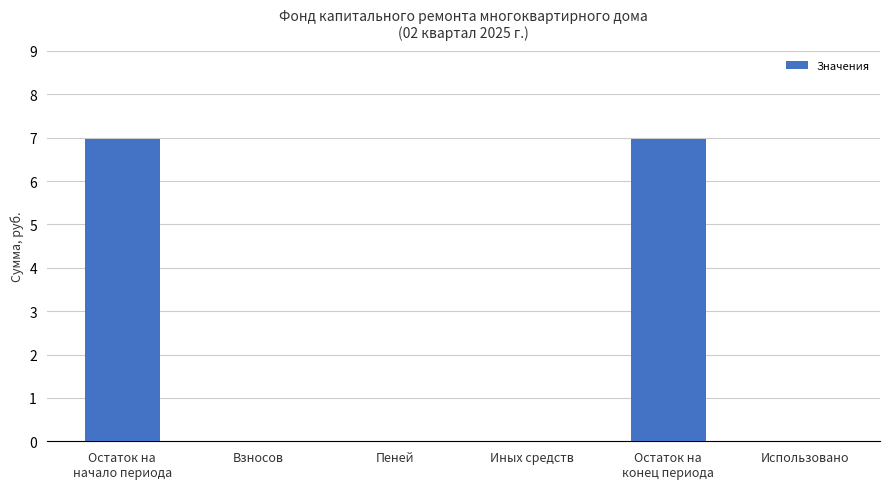

The chart shows a value of 3.9 at Пеней. True or false?

False